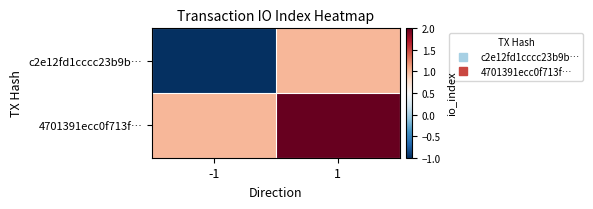

Rank the series by their average value, from highest to lowest.

4701391ecc0f713f…, c2e12fd1cccc23b9b…